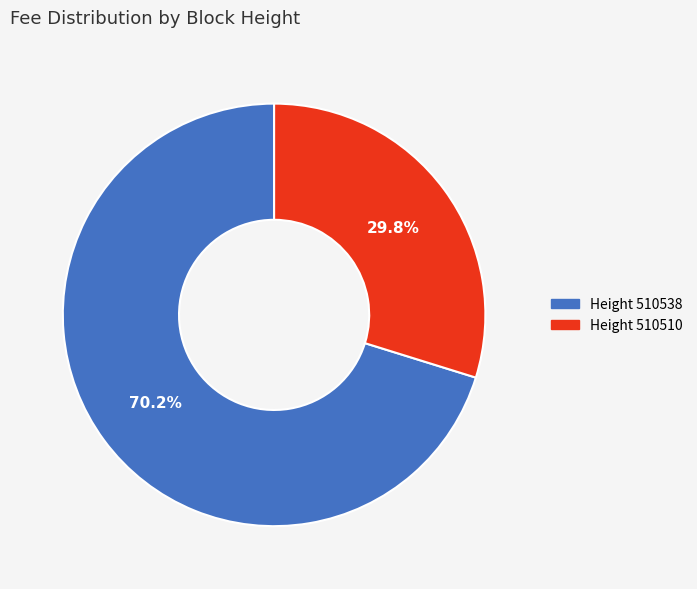

Is there any slice that represents more than half of the pie?

Yes